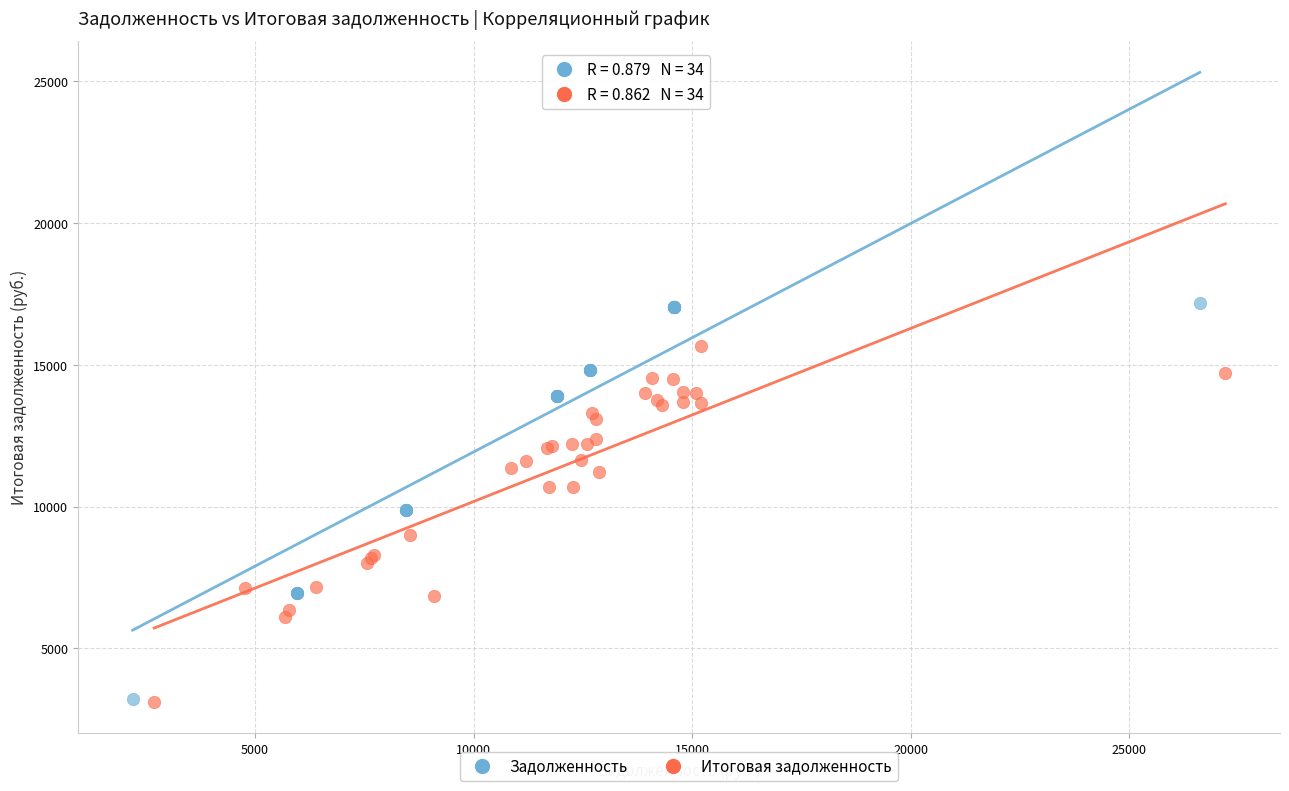

Which series has the widest spread of Y values?

Задолженность